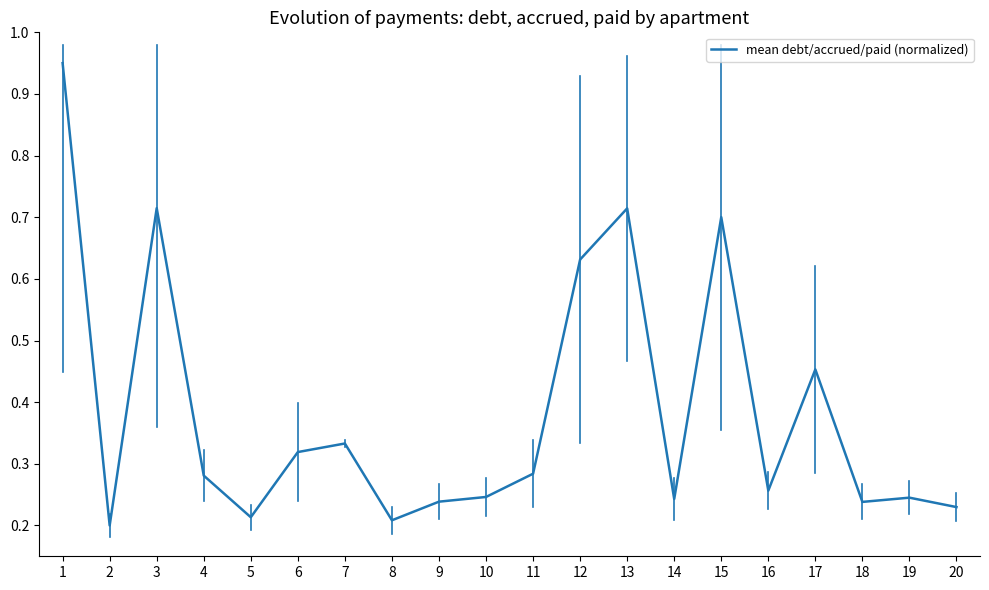

Is it true that the value at 2 is 0.2?

True